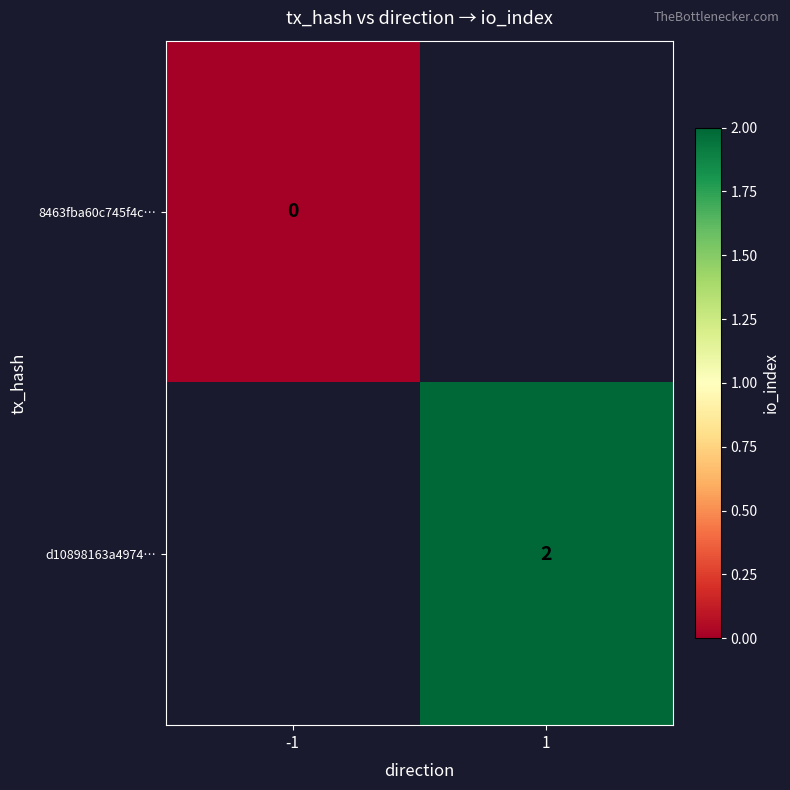

Is the value of d10898163a4974… at 1 greater than the value of 8463fba60c745f4c… at -1?

Yes